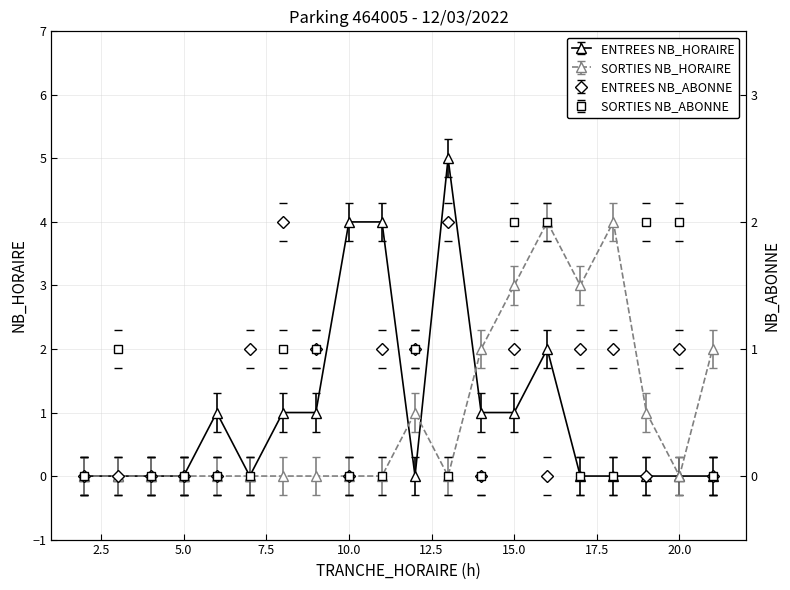

Is this an area chart (filled region under the line)?

No